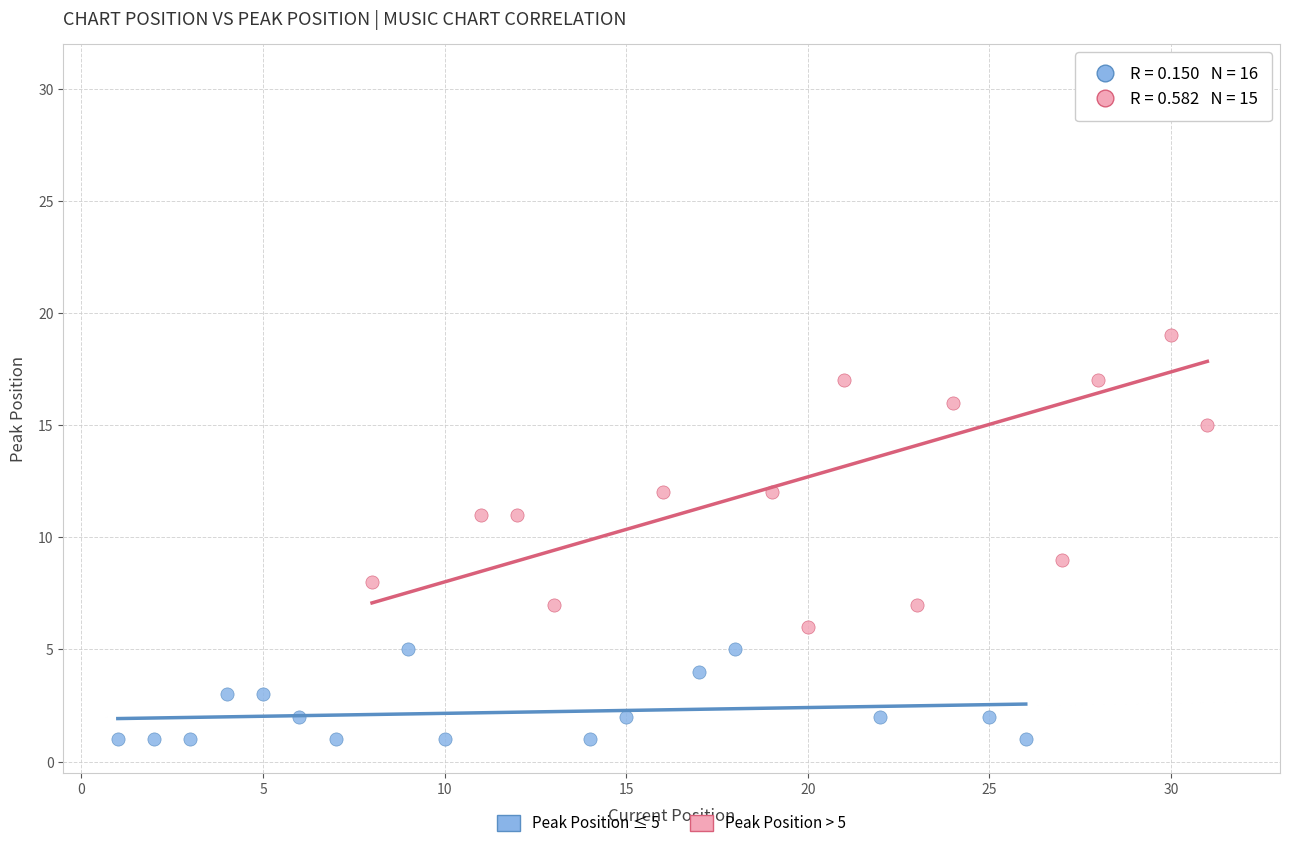

Which series has the widest spread of Y values?

Peak Position > 5